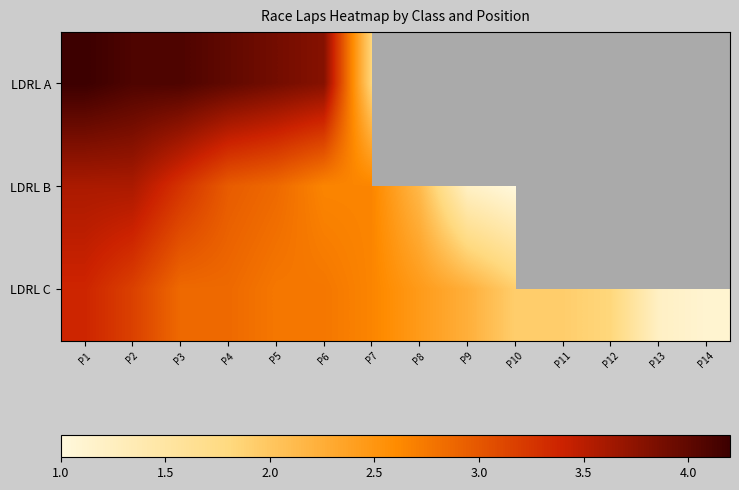

Where is LDRL A nearest to the value 3?

P6